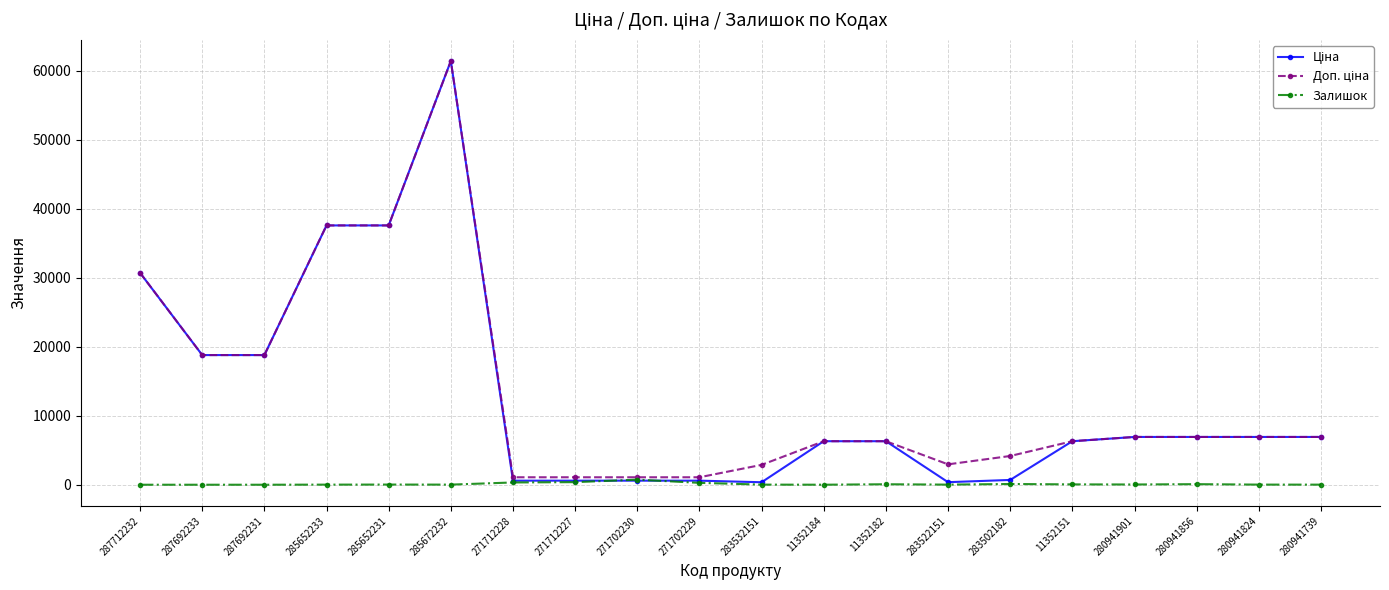

What is the total value across all series at 285652233?

75200.2